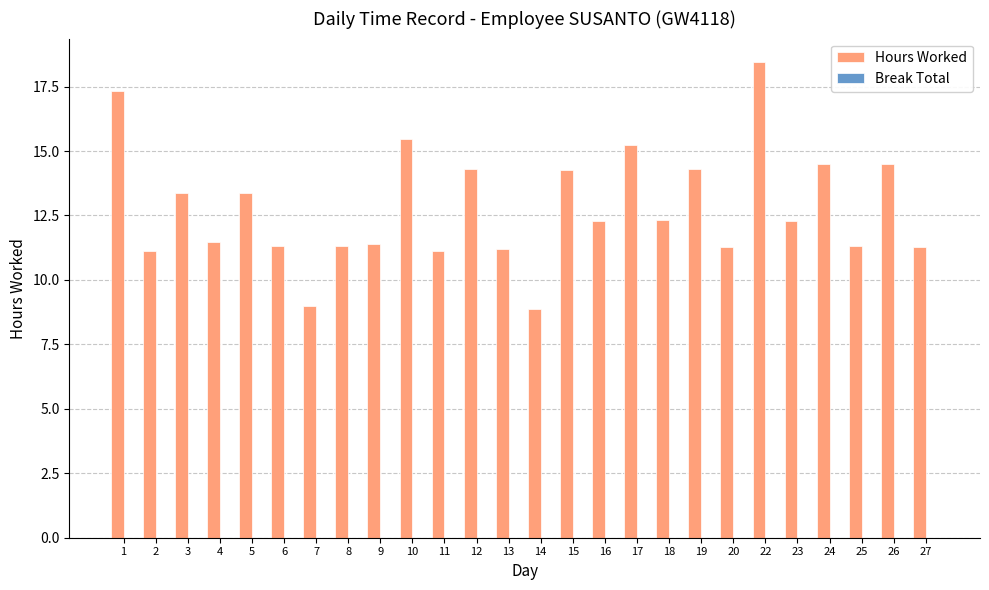

Approximately how many times larger is the value at 13 compared to 14?

1.3